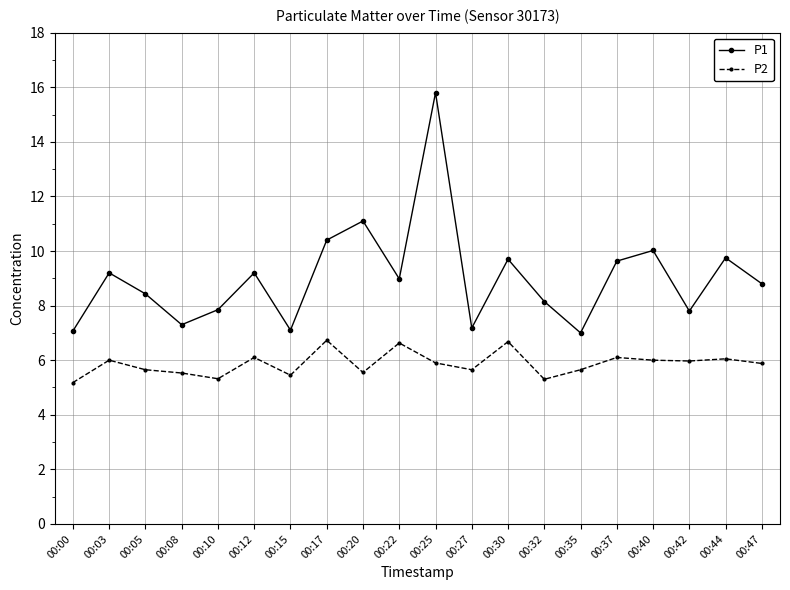

List the series in order of their overall mean, lowest first.

P2, P1